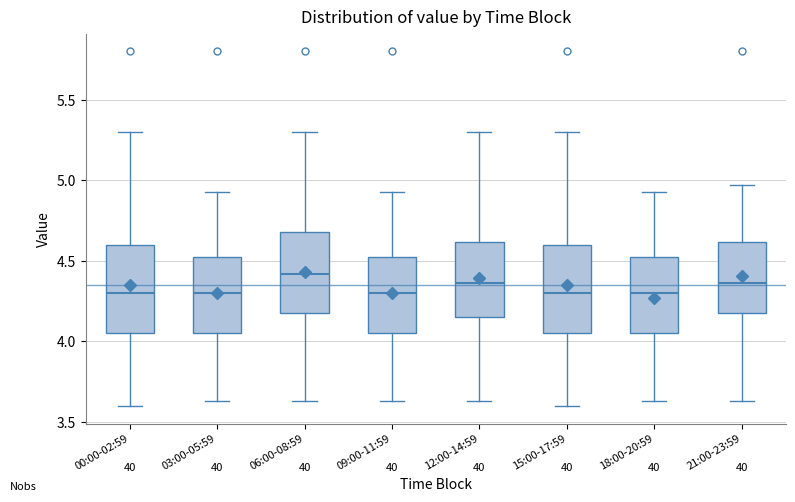

Where does the lower whisker of the box for 15:00-17:59 end on the y-axis? The values are not printed on the chart, so give them approximately, as read against the axis.

3.60